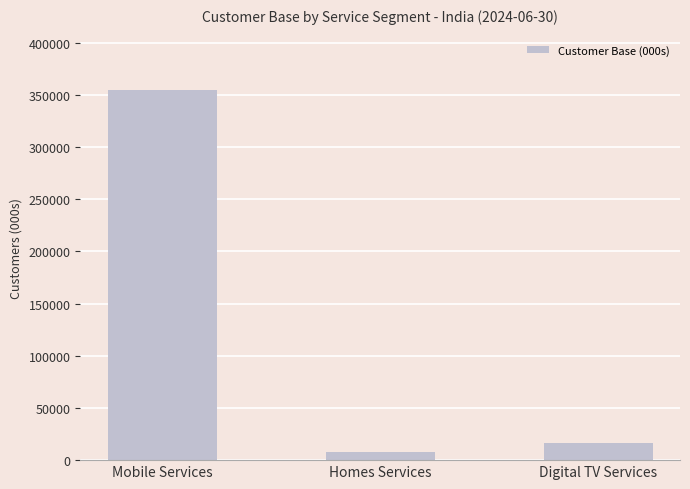

Read the value at Digital TV Services.

16340.5